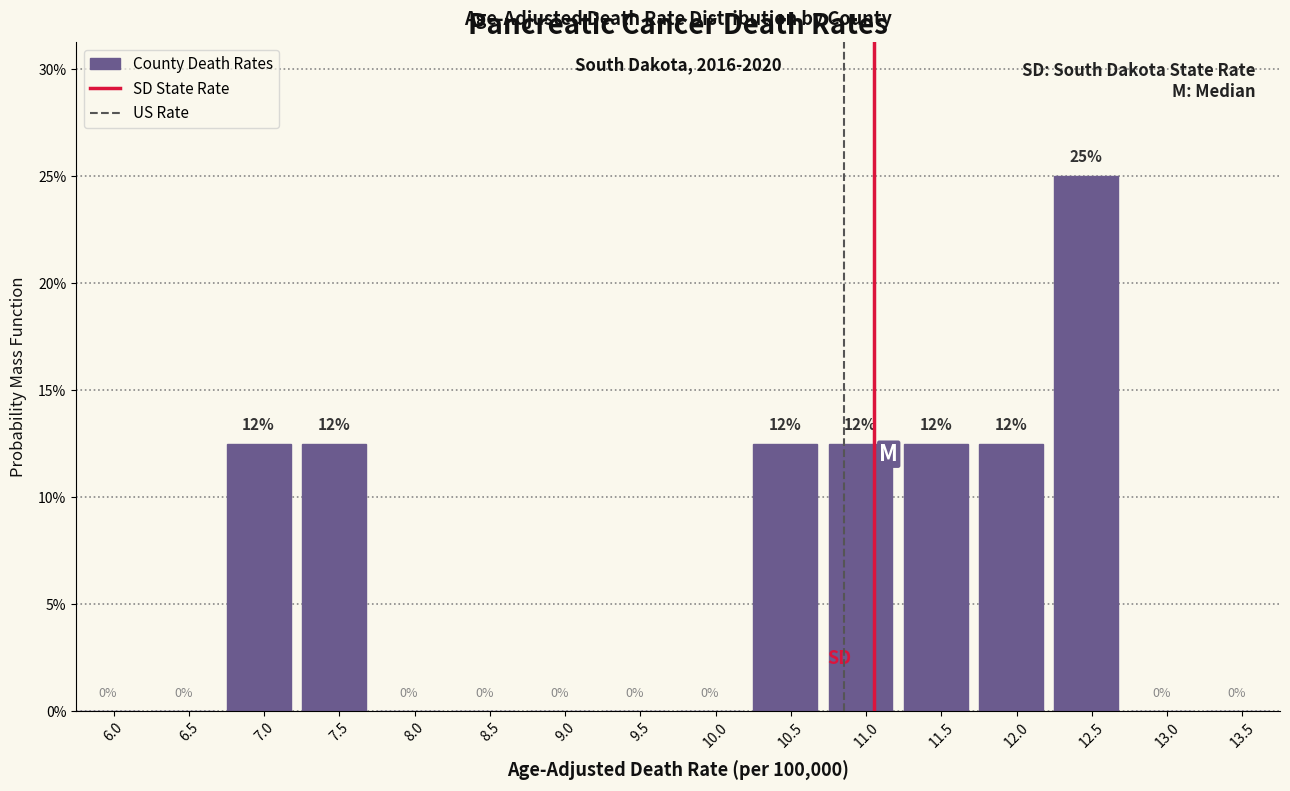

The value at 9.0 is -13.5. True or false?

False